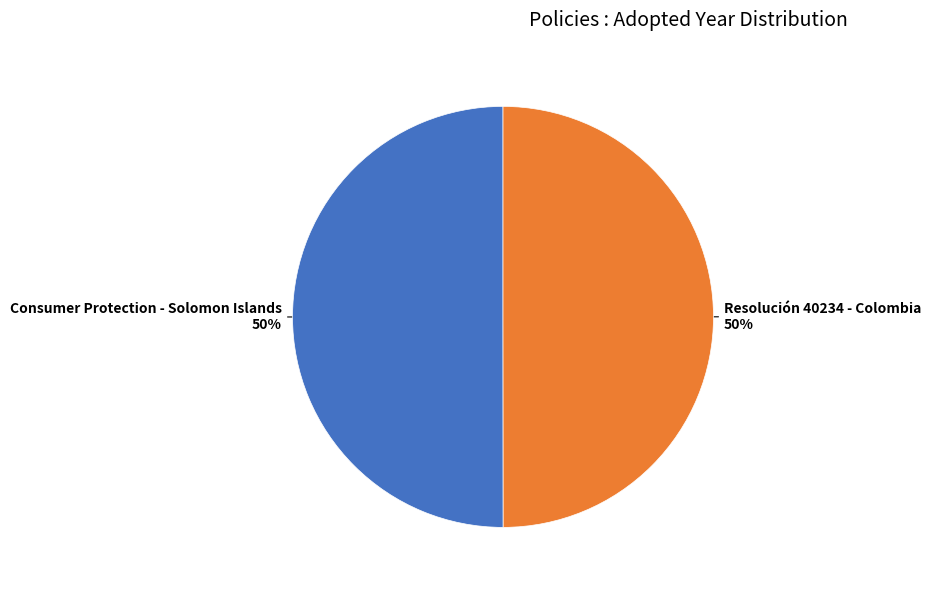

How many segments does this pie chart have?

2